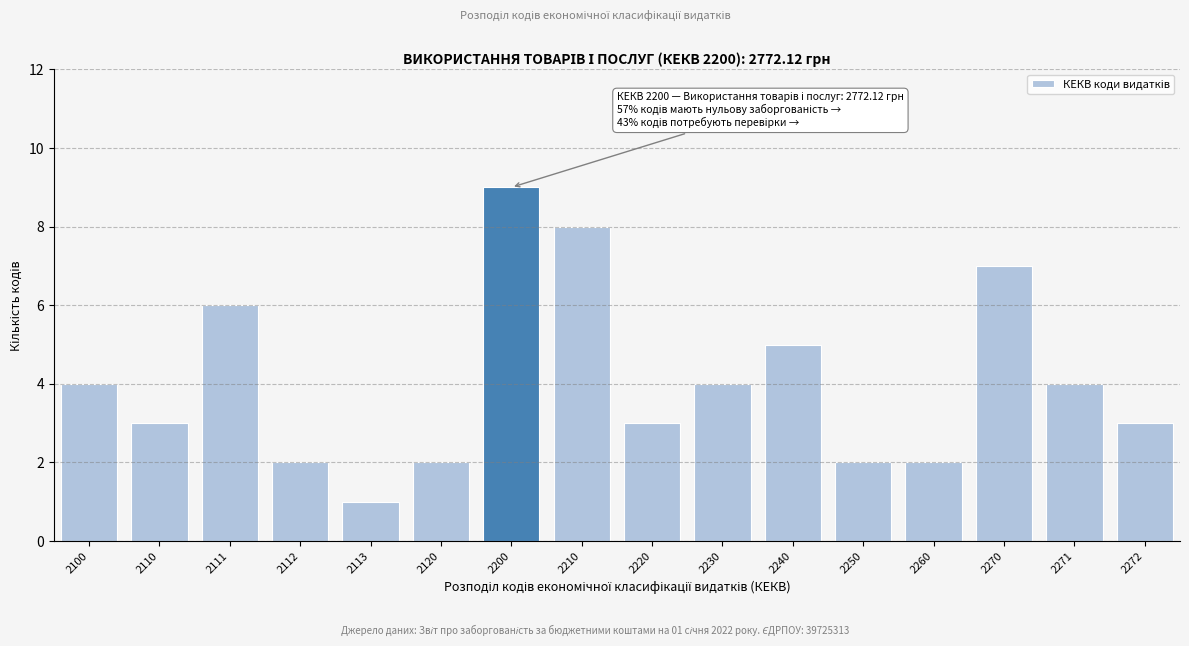

Reading left to right, extract all data points from this chart.

2100=4	2110=3	2111=6	2112=2	2113=1	2120=2	2200=9	2210=8	2220=3	2230=4	2240=5	2250=2	2260=2	2270=7	2271=4	2272=3